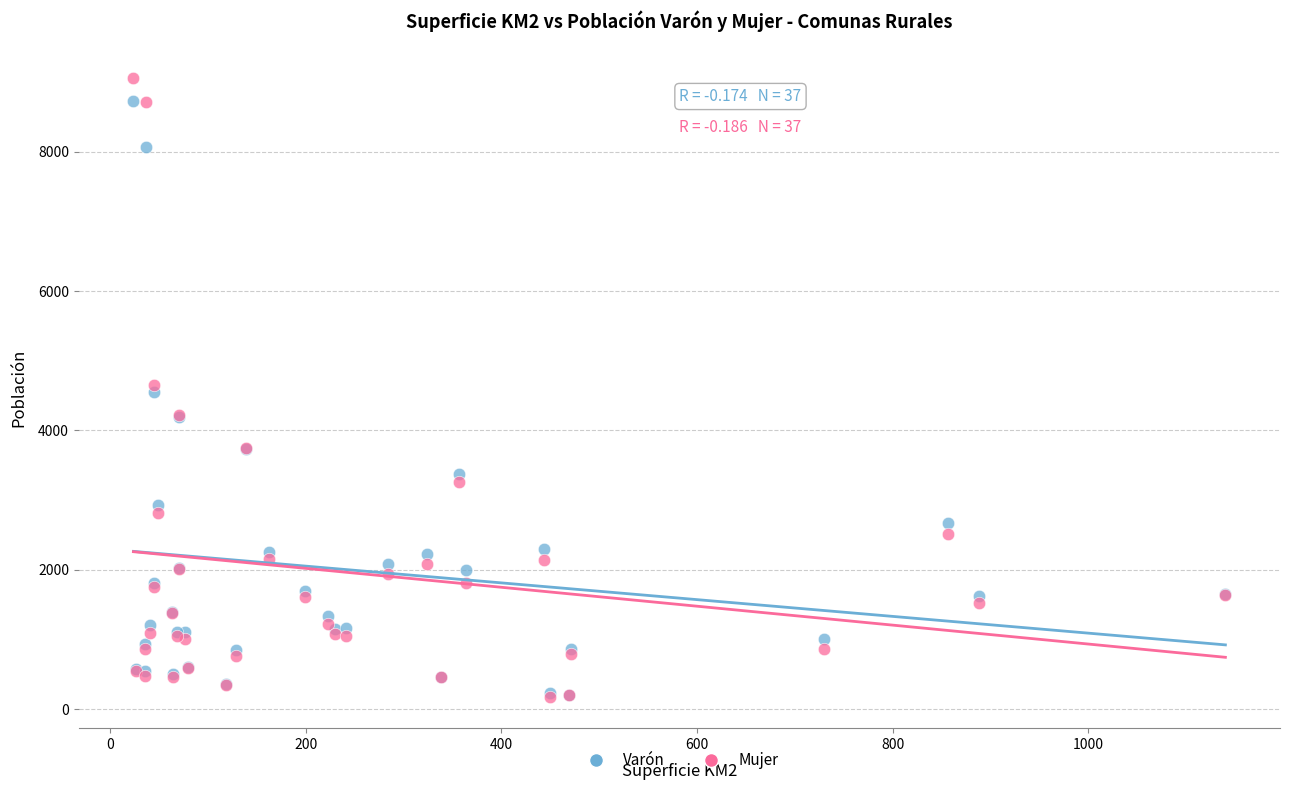

What are all the series names shown in the legend?

Varón, Mujer